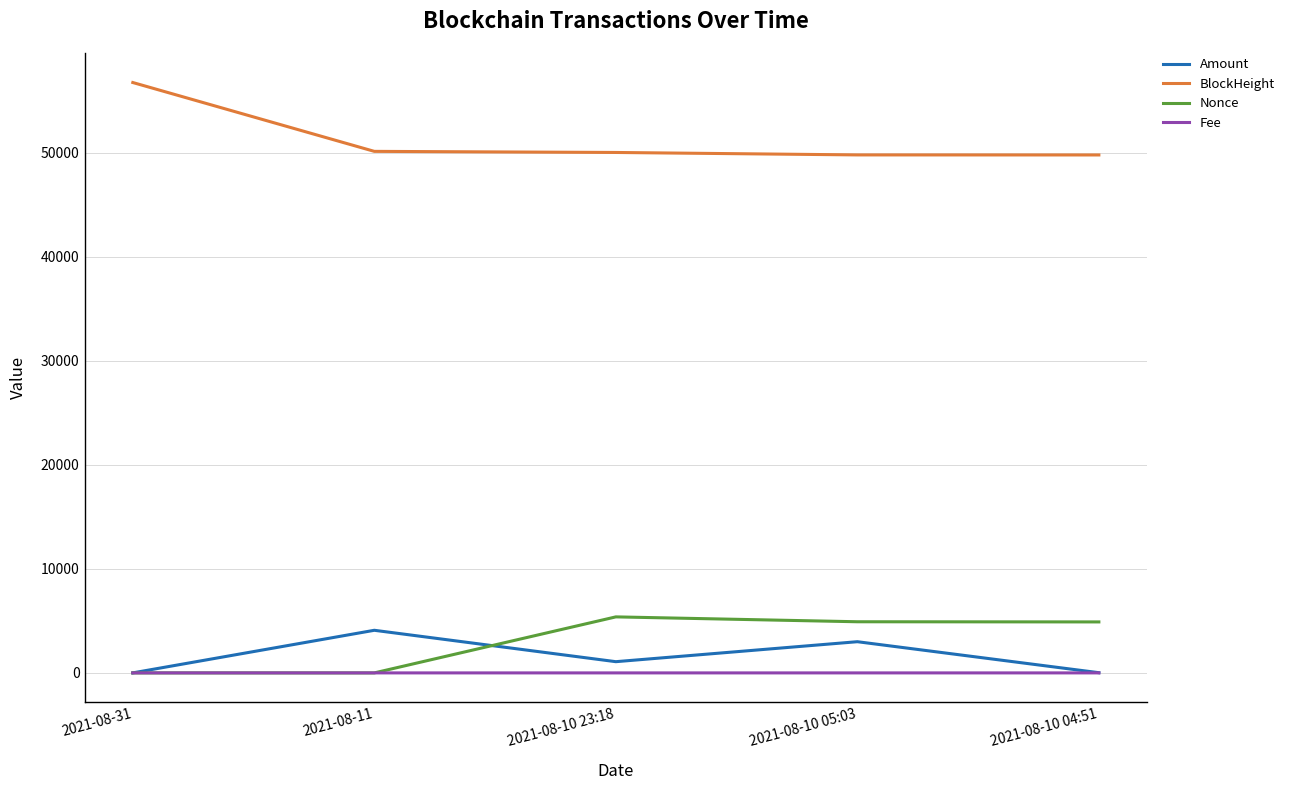

Is this an area chart (filled region under the line)?

No